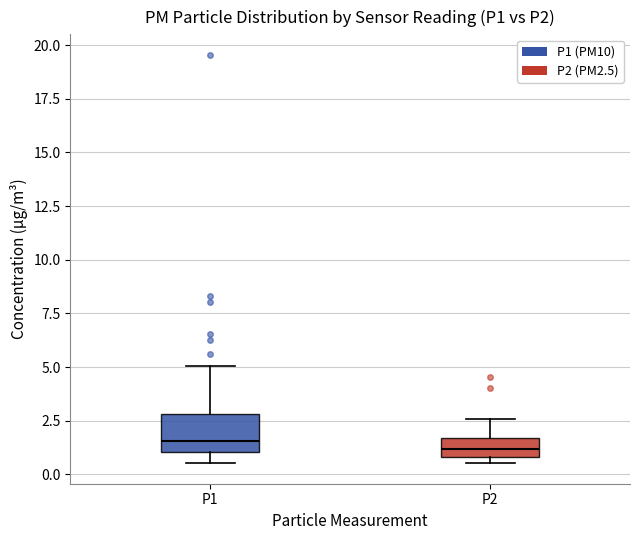

Reading left to right, read every box against the y-axis: the position of its median line, the range the box covers, and the ends of its whiskers. The values are not printed on the chart, so give them approximately, as read against the axis.

P1: median 1.5, box 1.0 to 3.0, whiskers 0.5 to 5.0
P2: median 1.0 (inside the box), box 1.0 to 1.5, whiskers 0.5 to 2.5